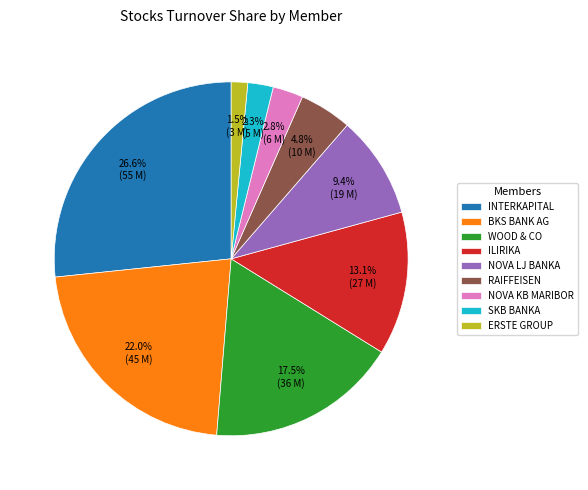

Do RAIFFEISEN and NOVA KB MARIBOR together represent more than half of the pie?

No